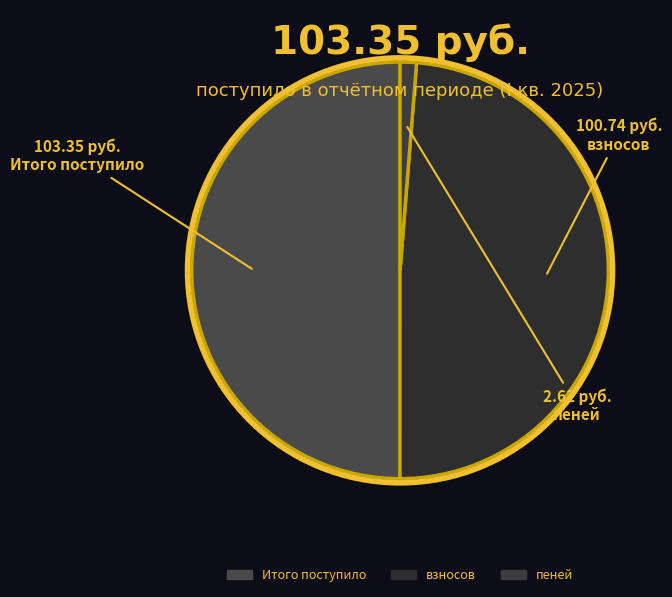

Which category has the smallest portion of the pie?

пеней